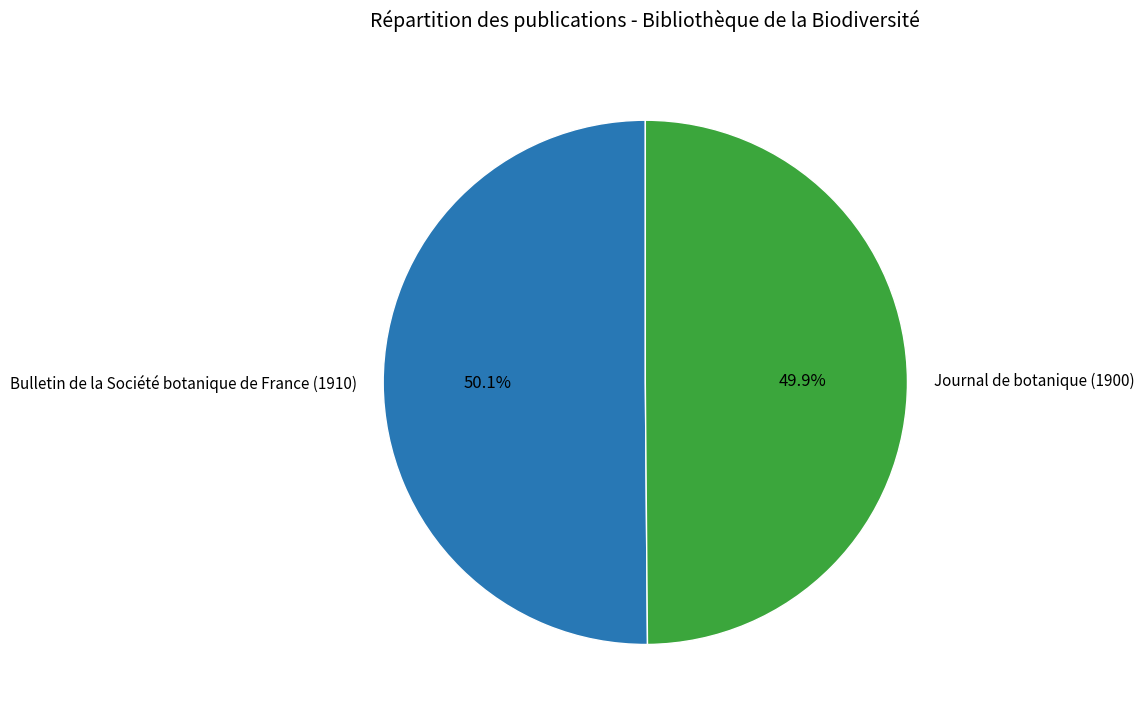

To the nearest percent, what is the combined percentage of Bulletin de la Société botanique de France (1910) and Journal de botanique (1900)?

100%